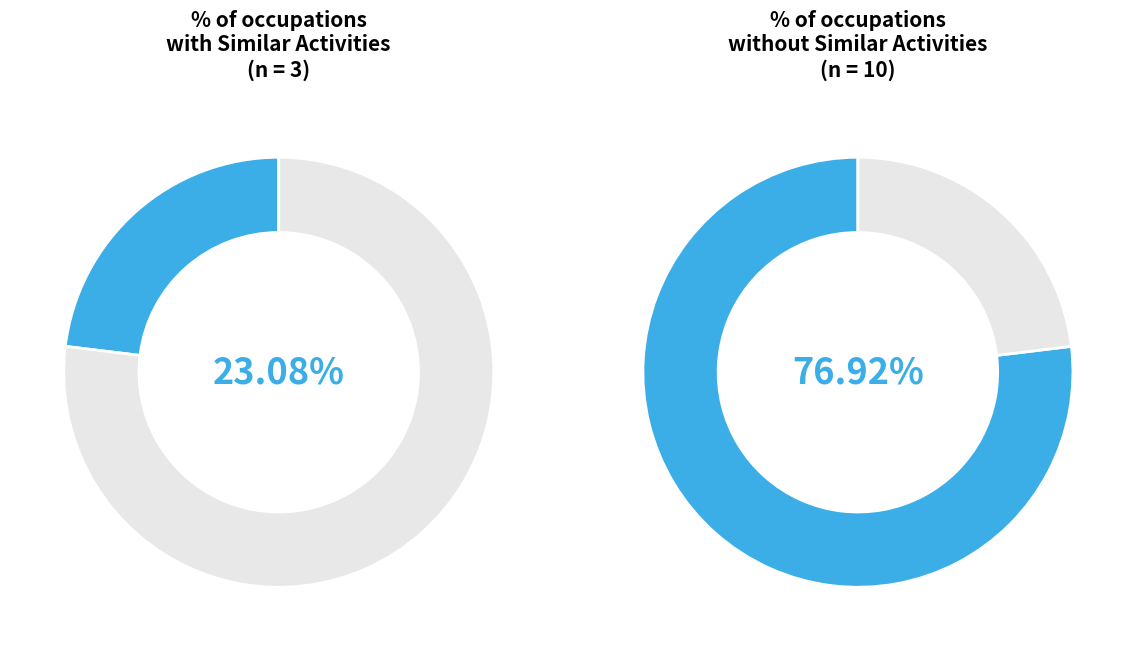

Which category has the smallest portion of the pie?

3